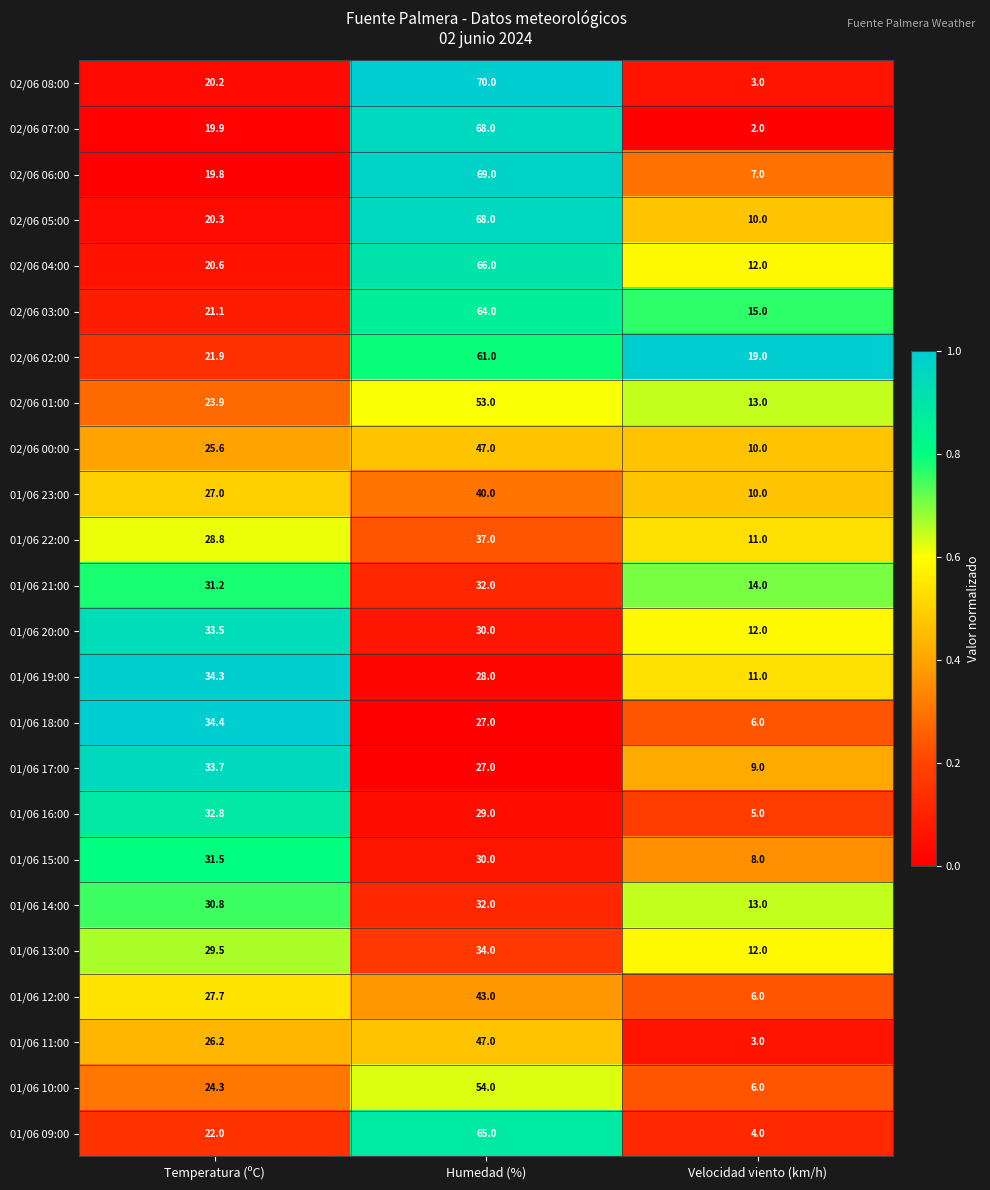

At how many categories does at least one series exceed 8?

3